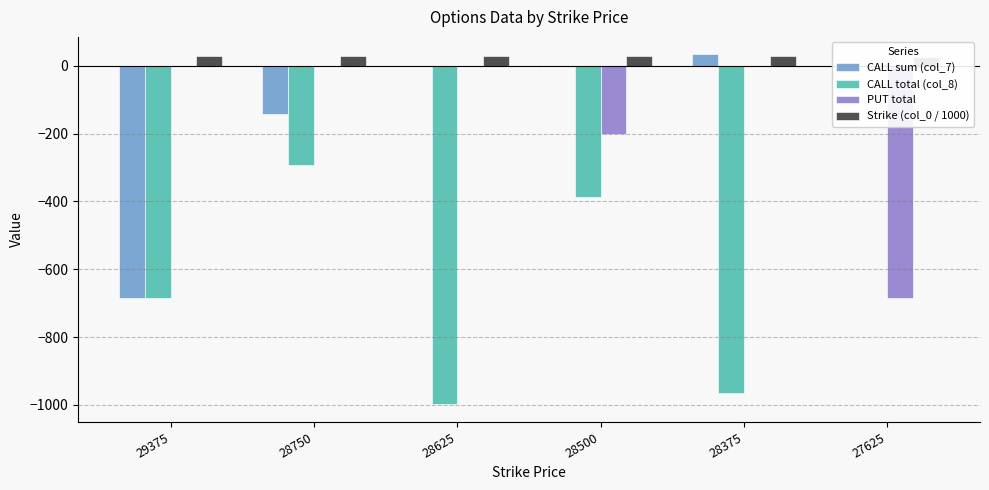

How many groups of bars are there?

6